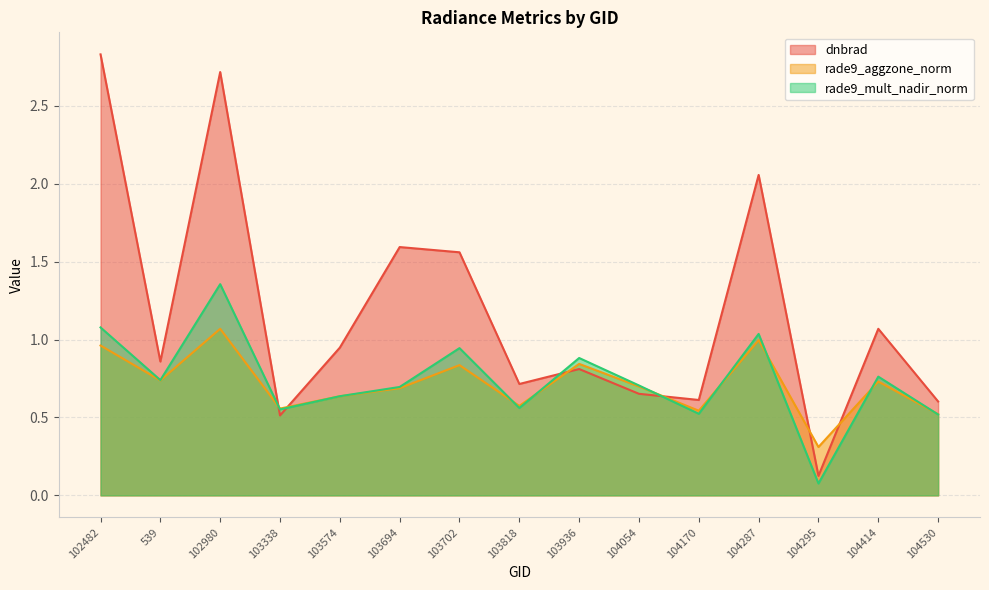

How many lines are shown in the chart?

3